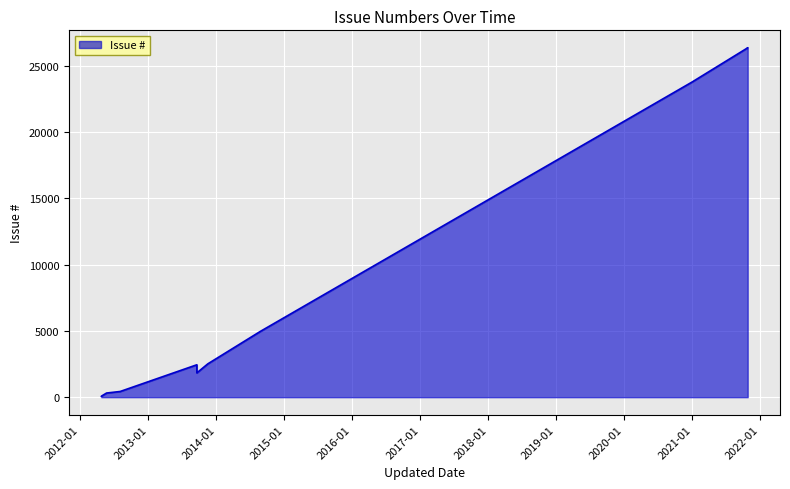

Is it true that the value at 2012-04-23 is 72?

True